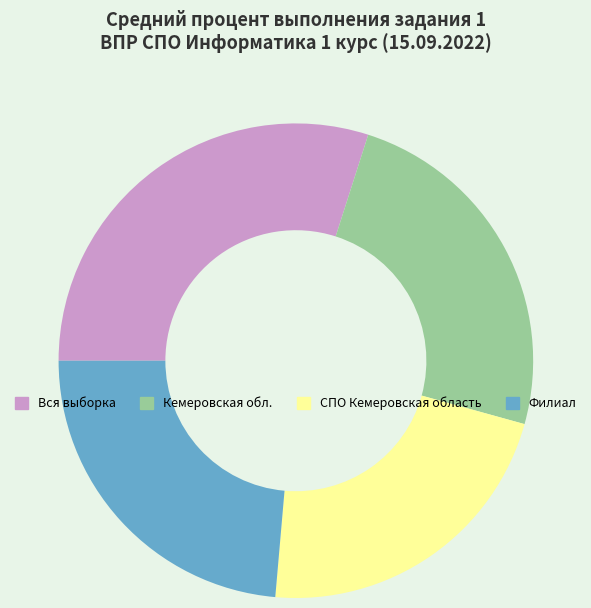

Which has a higher value, Кемеровская обл. or СПО Кемеровская область?

Кемеровская обл.